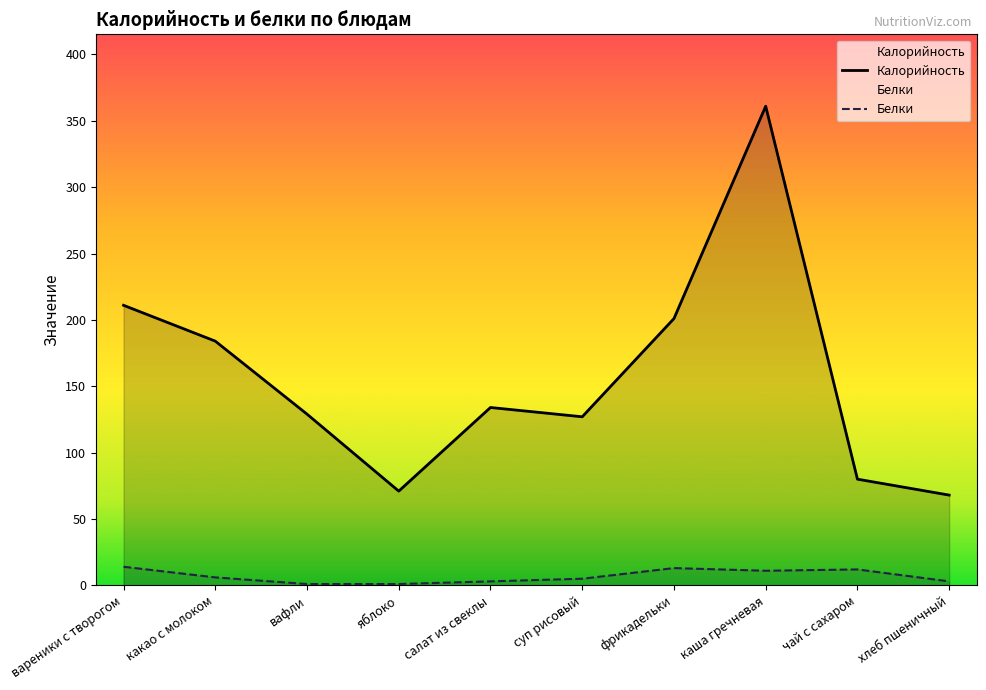

What is the label of the 7th point from the left?

фрикадельки